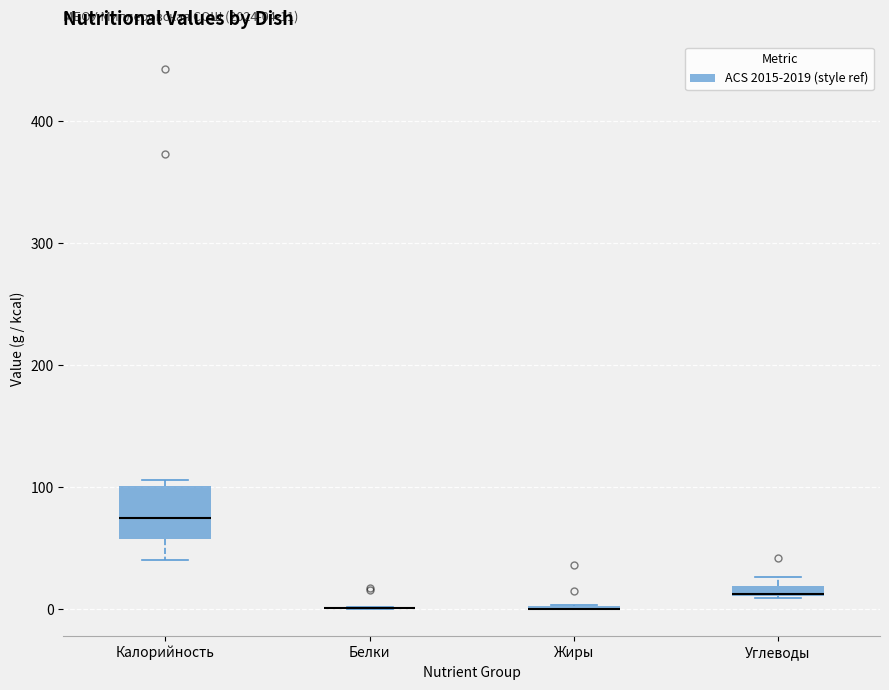

Which box is the tallest, from its lower edge to its upper edge?

Калорийность